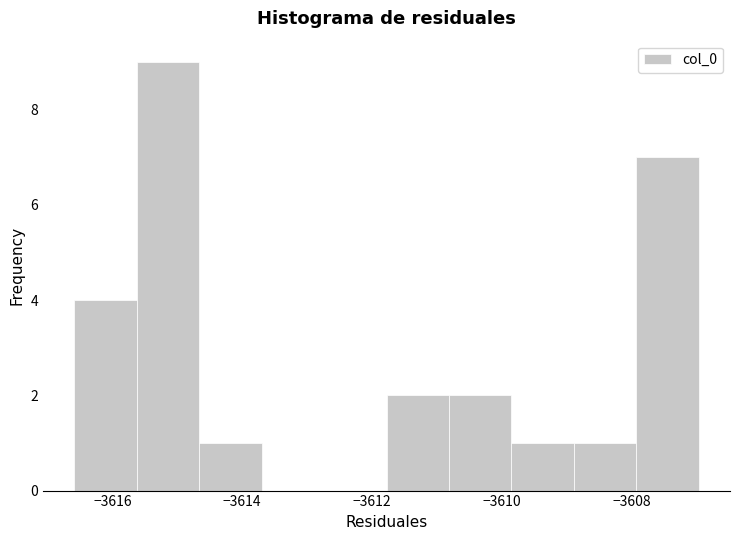

Reading left to right, list every bar in this chart as the range it spans on the x-axis followed by its height. Neither the bar edges nor the heights are printed on the chart, so give them approximately, as read against the axes.

-3616.6 to -3615.6: 4
-3615.6 to -3614.6: 9
-3614.6 to -3613.6: 1
-3613.6 to -3612.8: 0
-3612.8 to -3611.8: 0
-3611.8 to -3610.8: 2
-3610.8 to -3609.8: 2
-3609.8 to -3608.8: 1
-3608.8 to -3608.0: 1
-3608.0 to -3607.0: 7